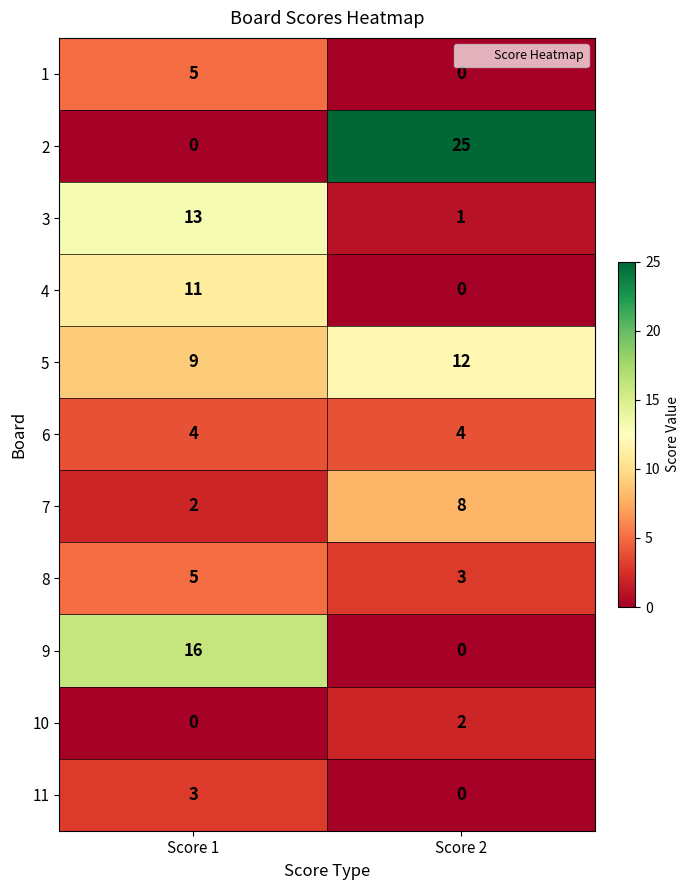

Reading left to right, transcribe all the data shown in this chart.

1: 5	0
2: 0	25
3: 13	1
4: 11	0
5: 9	12
6: 4	4
7: 2	8
8: 5	3
9: 16	0
10: 0	2
11: 3	0